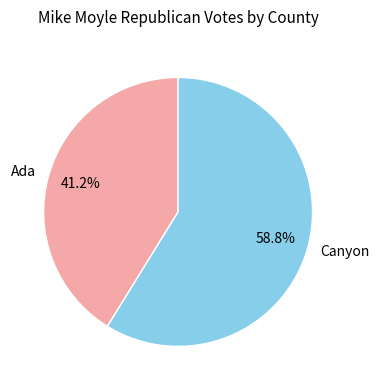

The Ada slice represents 34% of the pie. True or false?

False